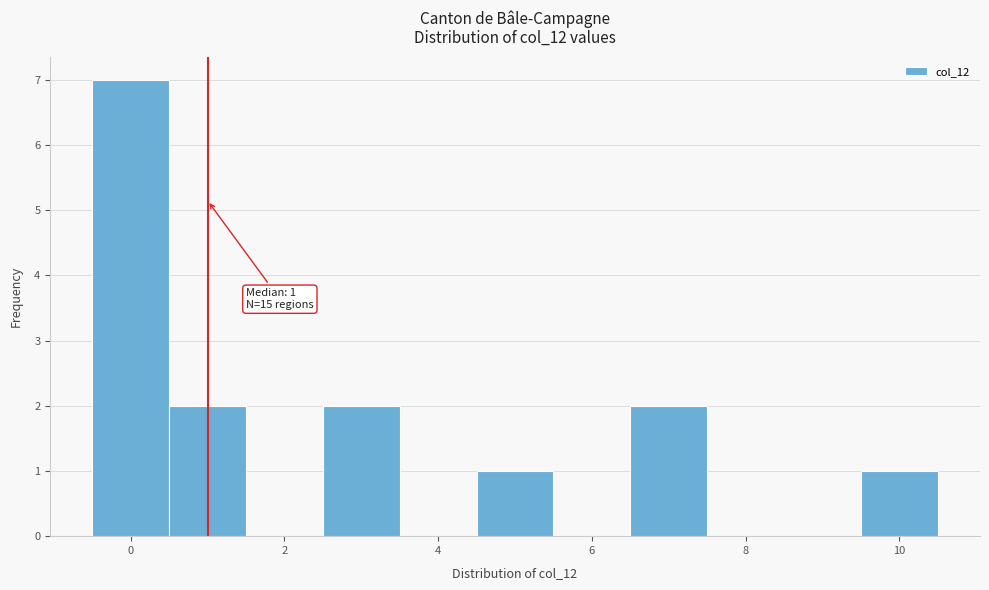

Which range on the x-axis has the tallest bar?

-0.5 to 0.5